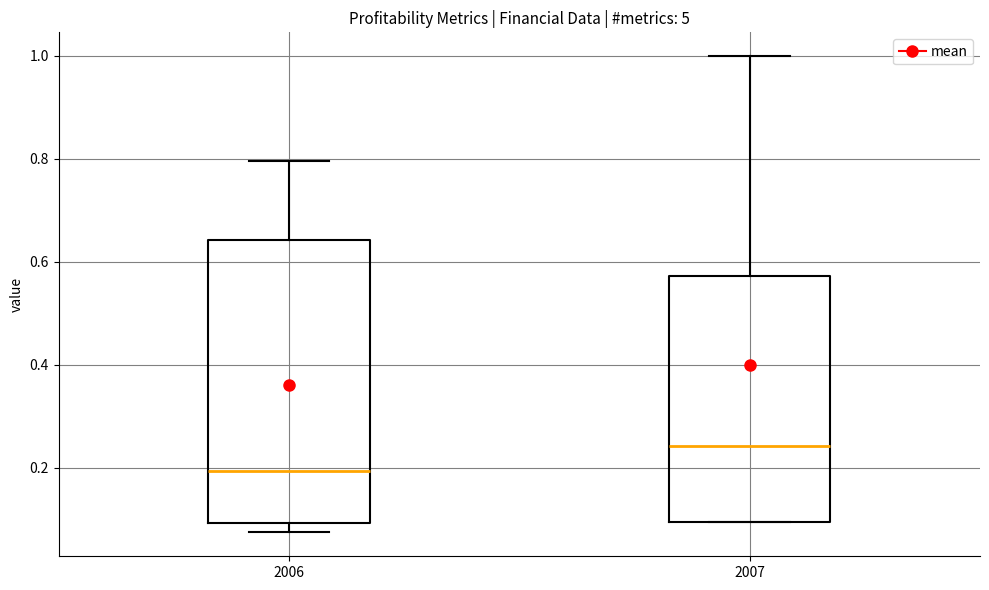

Reading left to right, read every box against the y-axis: the position of its median line, the range the box covers, and the ends of its whiskers. The values are not printed on the chart, so give them approximately, as read against the axis.

2006: median 0.20, box 0.10 to 0.64, whiskers 0.08 to 0.80
2007: median 0.24, box 0.10 to 0.58, whiskers 0.10 to 1.00